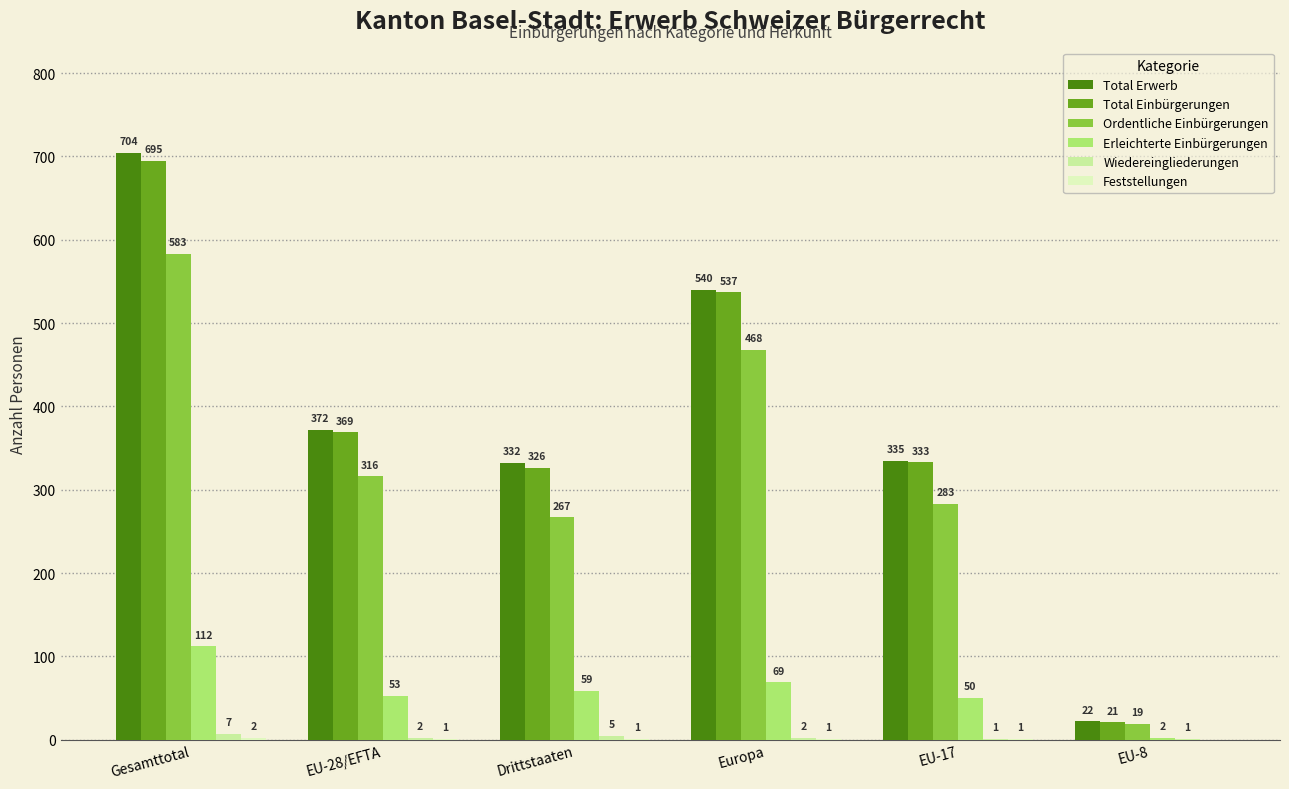

At which category is the sum across all series the highest?

Gesamttotal